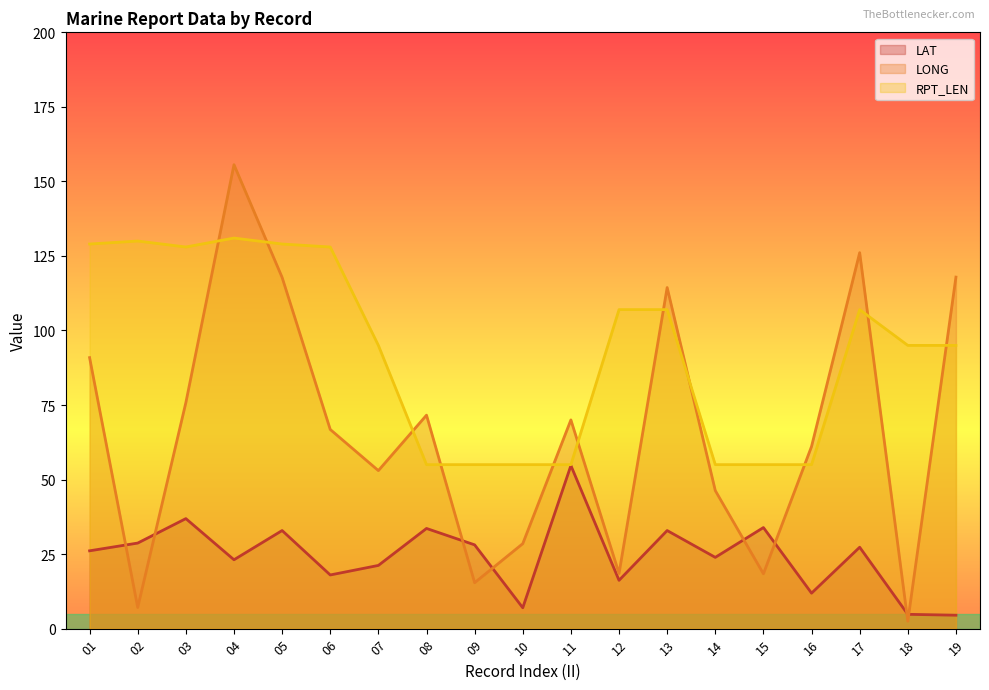

List the series in order of their peak value, highest first.

LONG, RPT_LEN, LAT